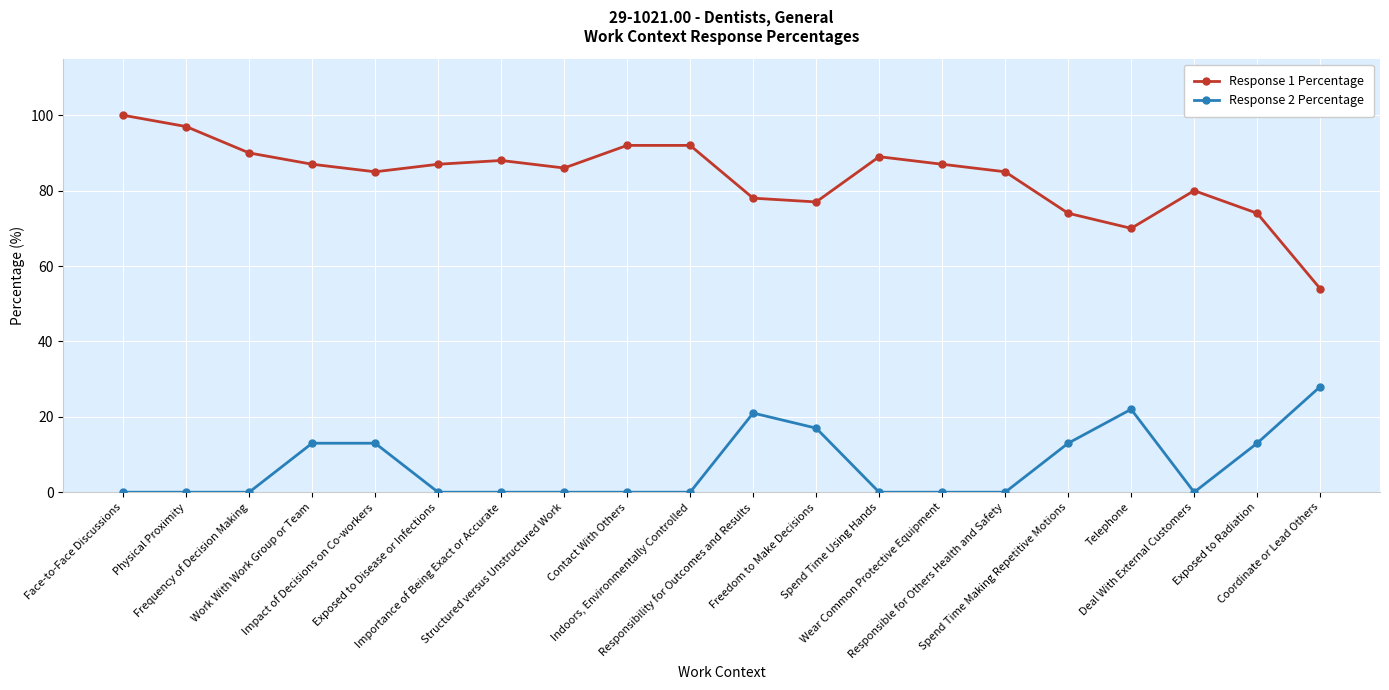

Is this an area chart (filled region under the line)?

No